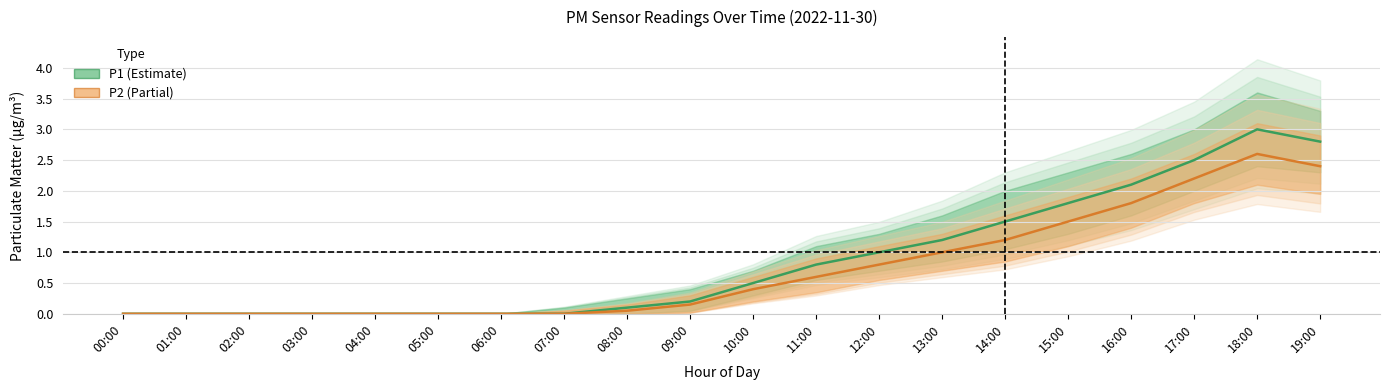

How many interior local peaks does the P1 series have?

1